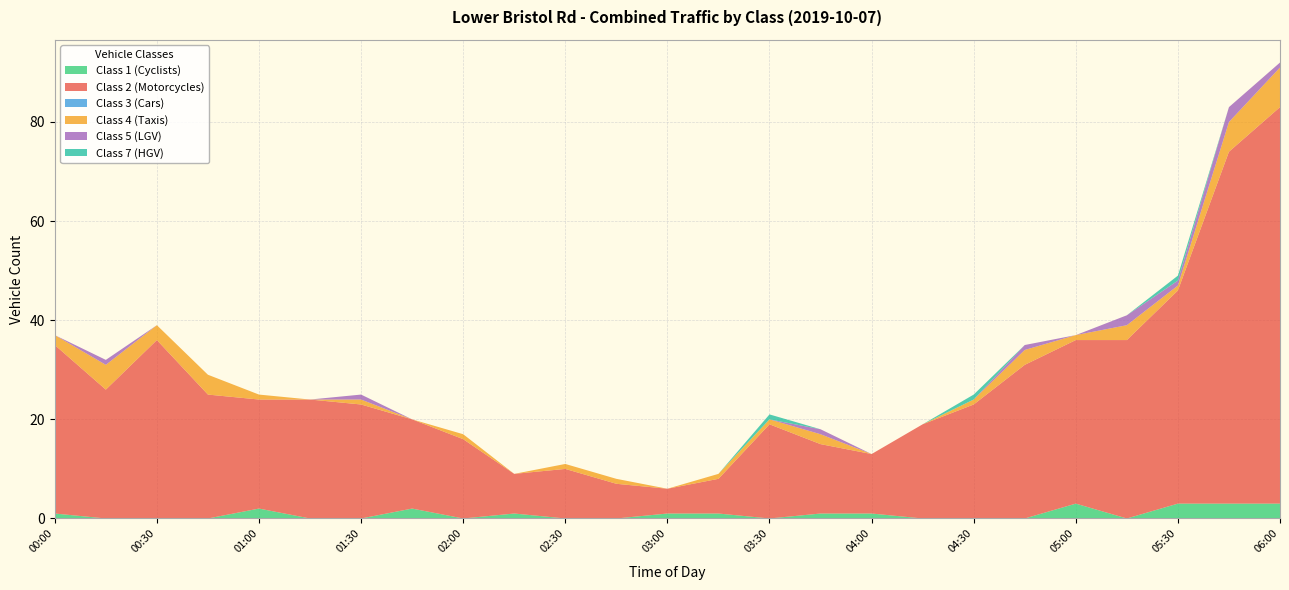

Reading left to right, list all the values displayed in this chart.

Class 1 (Cyclists): 1	0	0	0	2	0	0	2	0	1	0	0	1	1	0	1	1	0	0	0	3	0	3	3	3
Class 2 (Motorcycles): 34	26	36	25	22	24	23	18	16	8	10	7	5	7	19	14	12	19	23	31	33	36	43	71	80
Class 3 (Cars): 0	0	0	0	0	0	0	0	0	0	0	0	0	0	0	0	0	0	0	0	0	0	0	0	0
Class 4 (Taxis): 2	5	3	4	1	0	1	0	1	0	1	1	0	1	1	2	0	0	1	3	1	3	1	6	8
Class 5 (LGV): 0	1	0	0	0	0	1	0	0	0	0	0	0	0	0	1	0	0	0	1	0	2	1	3	1
Class 7 (HGV): 0	0	0	0	0	0	0	0	0	0	0	0	0	0	1	0	0	0	1	0	0	0	1	0	0